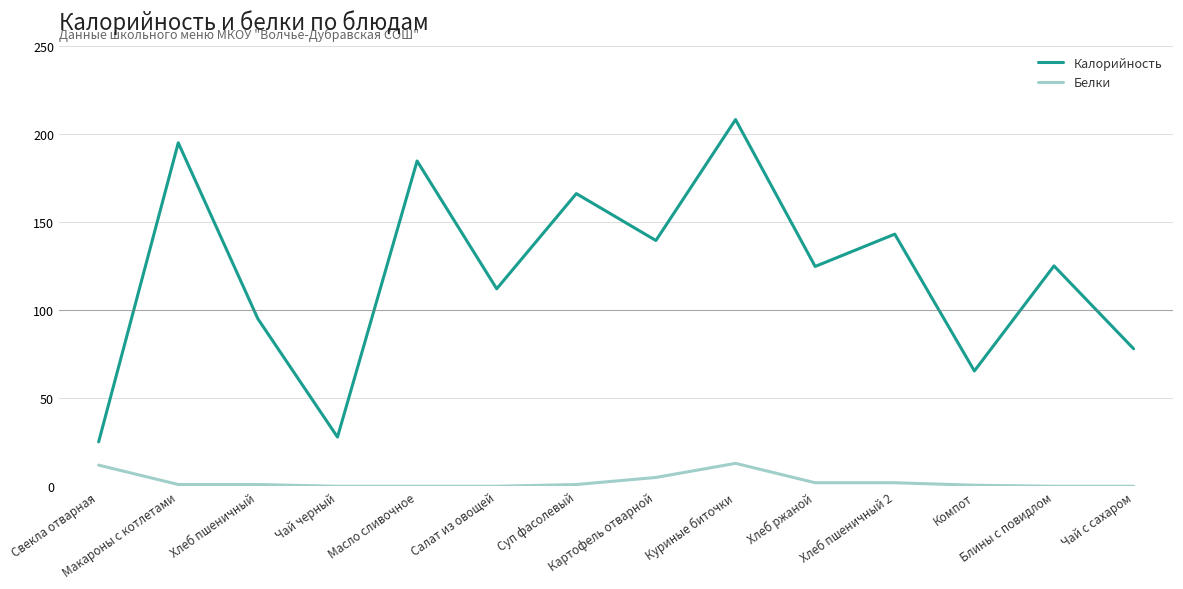

Which series changed the most between Куриные биточки and Хлеб пшеничный 2?

Калорийность